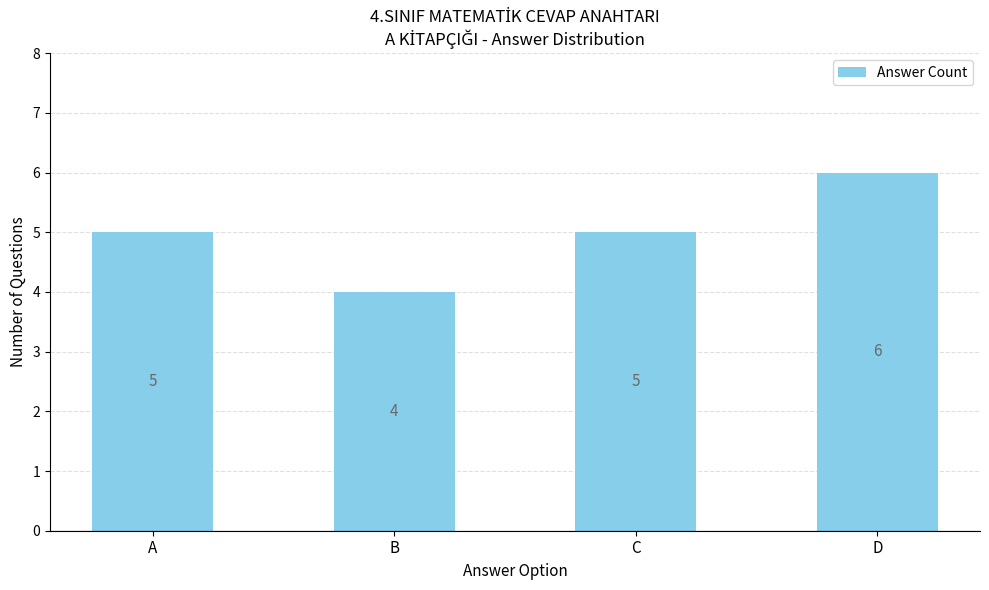

Count the values in the range 5 to 6.

3